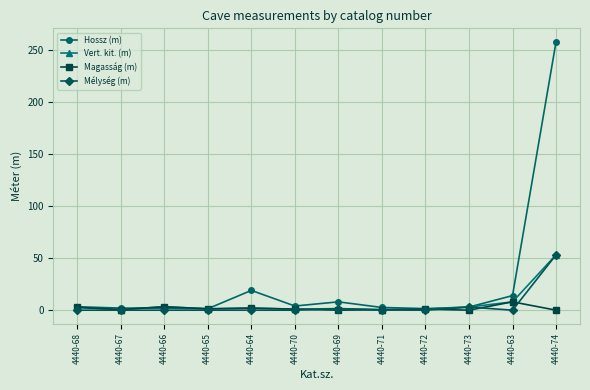

Count the number of categories in the chart.

12